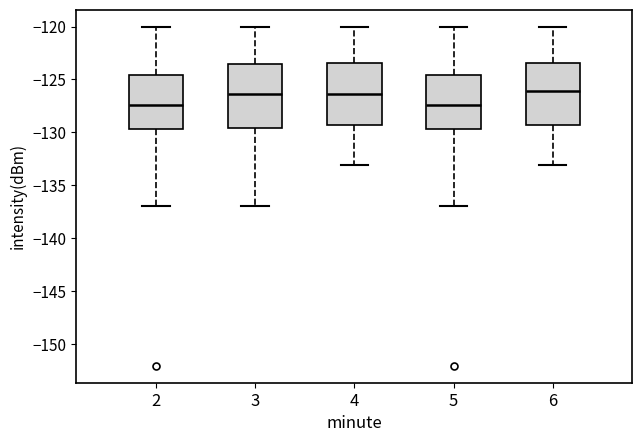

Reading left to right, read every box against the y-axis: the position of its median line, the range the box covers, and the ends of its whiskers. The values are not printed on the chart, so give them approximately, as read against the axis.

2: median -127.5, box -129.5 to -124.5, whiskers -137.0 to -120.0
3: median -126.5, box -129.5 to -123.5, whiskers -137.0 to -120.0
4: median -126.5, box -129.5 to -123.5, whiskers -133.0 to -120.0
5: median -127.5, box -129.5 to -124.5, whiskers -137.0 to -120.0
6: median -126.0, box -129.5 to -123.5, whiskers -133.0 to -120.0